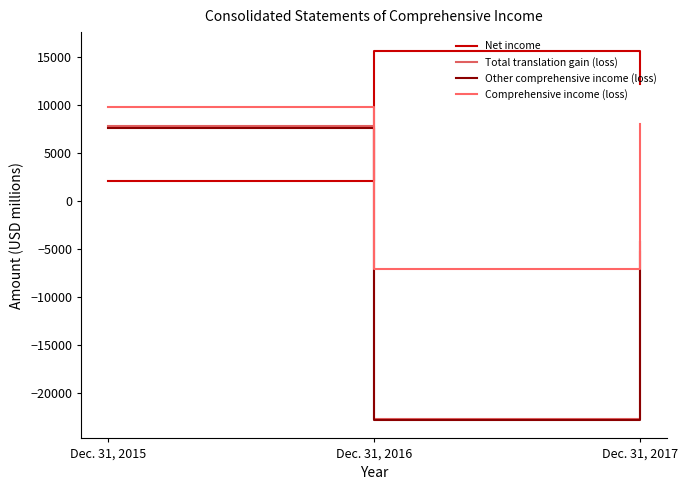

Where is Comprehensive income (loss) nearest to the value 1367?

Dec. 31, 2017